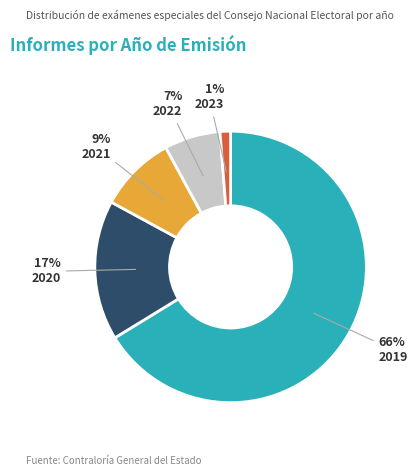

Do 2019 and 2021 together represent more than half of the pie?

Yes